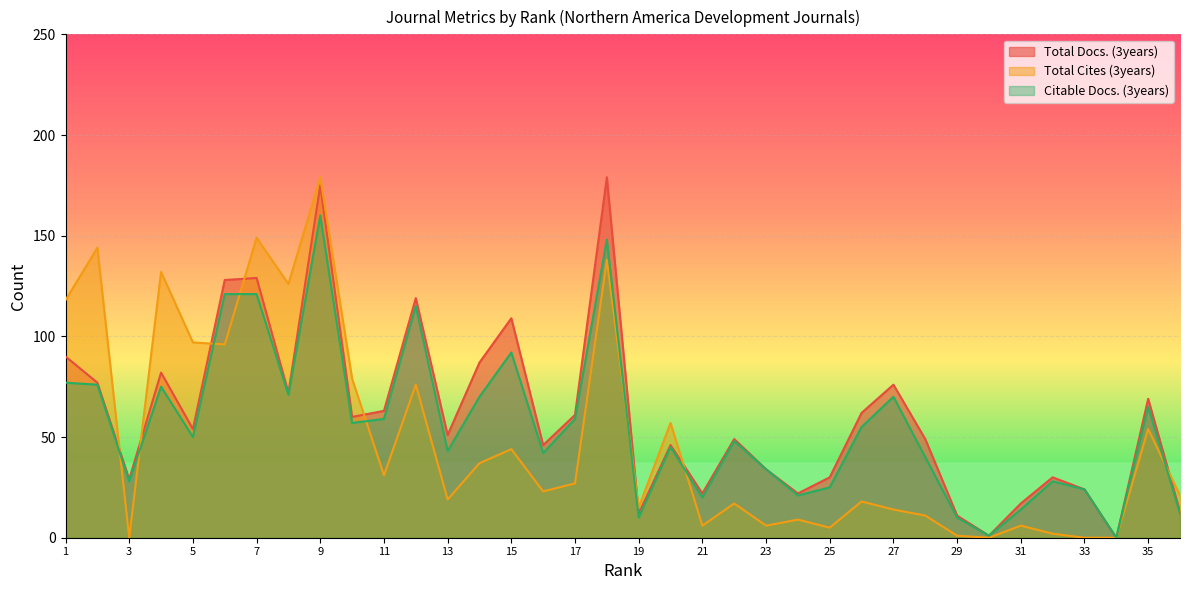

Count the number of categories in the chart.

36